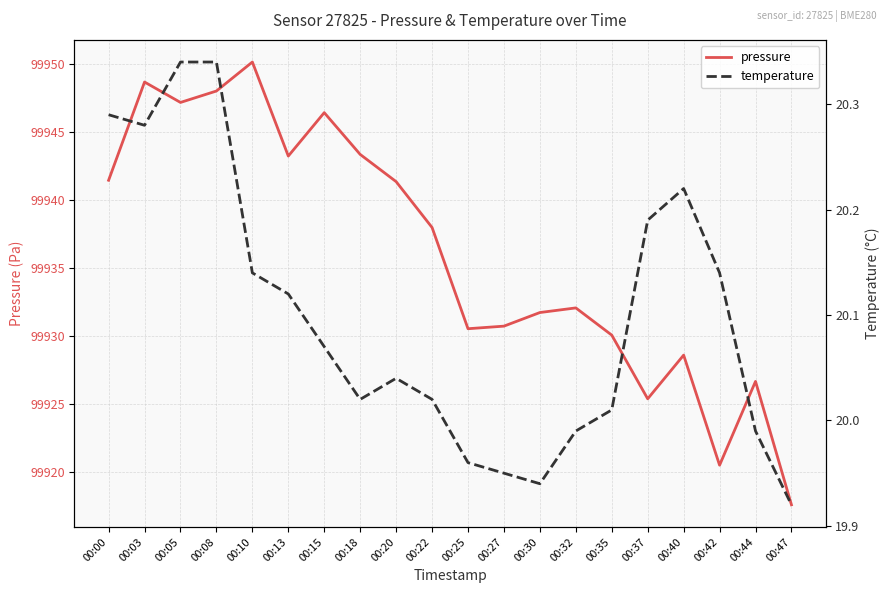

True or false: temperature and pressure cross at least once.

False